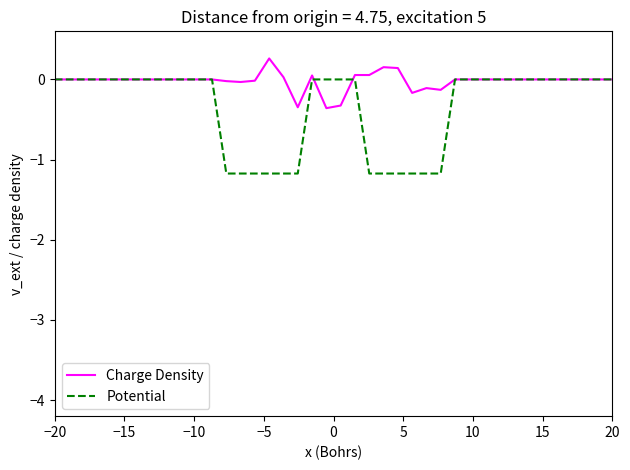

Which series has the largest total across all categories?

Charge Density